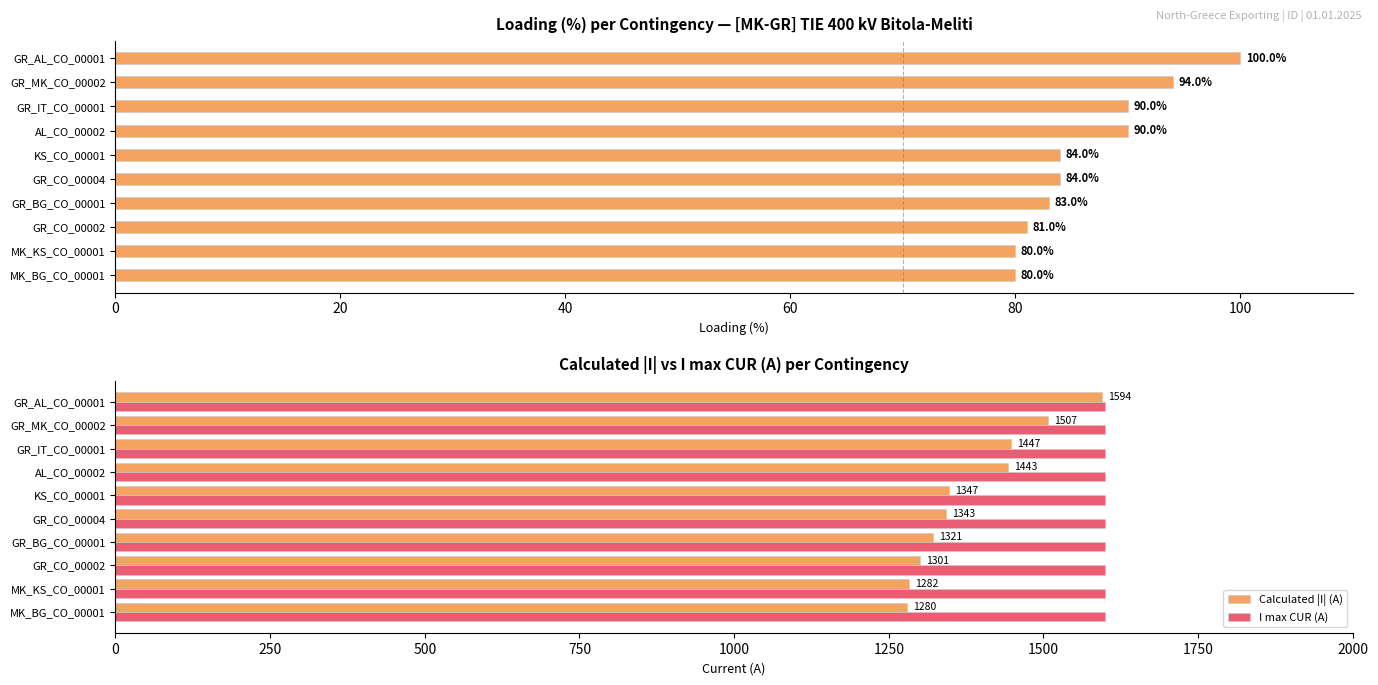

How many categories are shown in the chart?

10